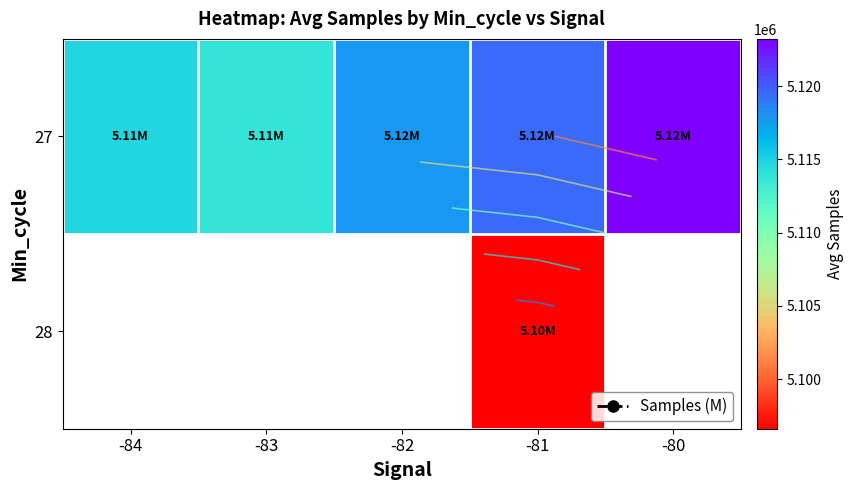

Rank the series by their maximum value, from lowest to highest.

27, 28